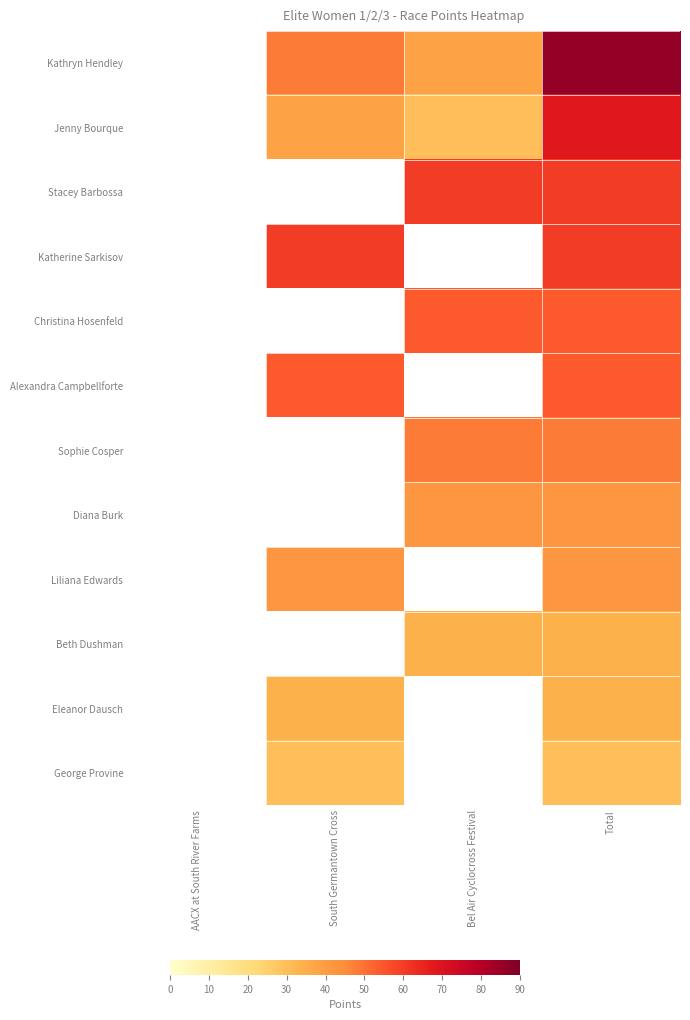

Is the value of Jenny Bourque at South Germantown Cross greater than the value of Stacey Barbossa at Bel Air Cyclocross Festival?

No